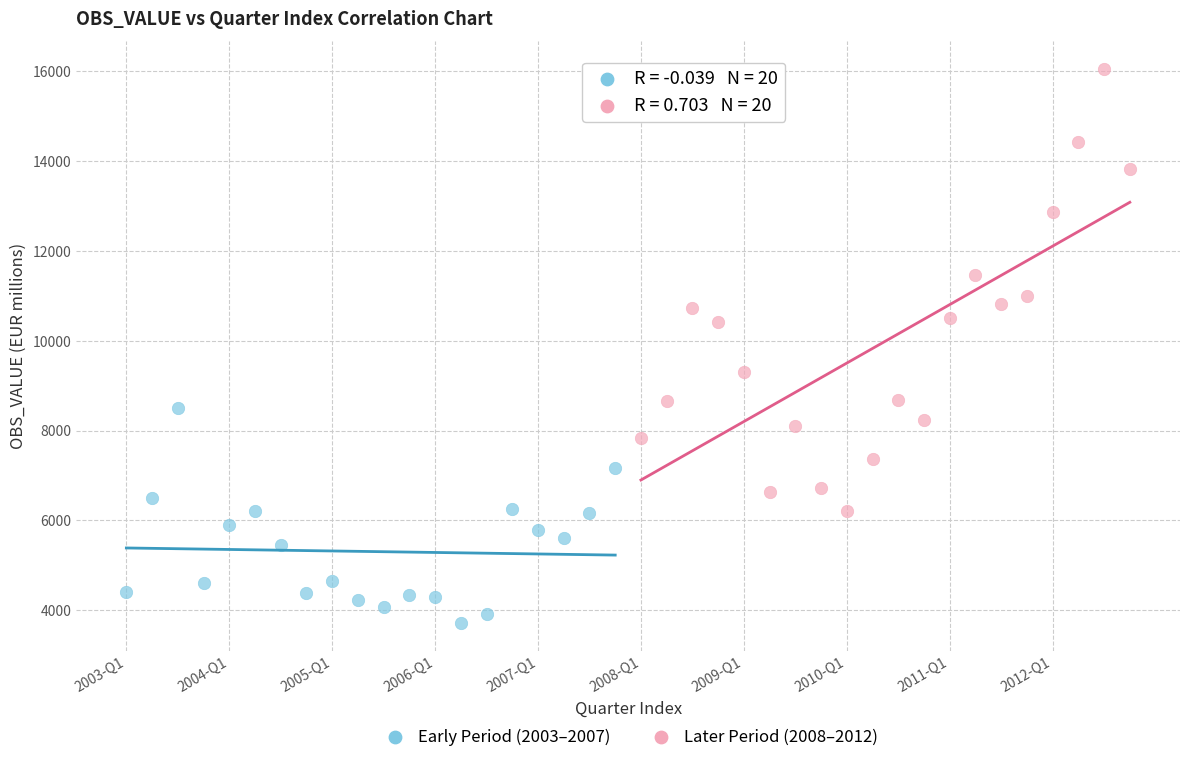

Which series reaches the maximum Y coordinate?

Later Period (2008–2012)